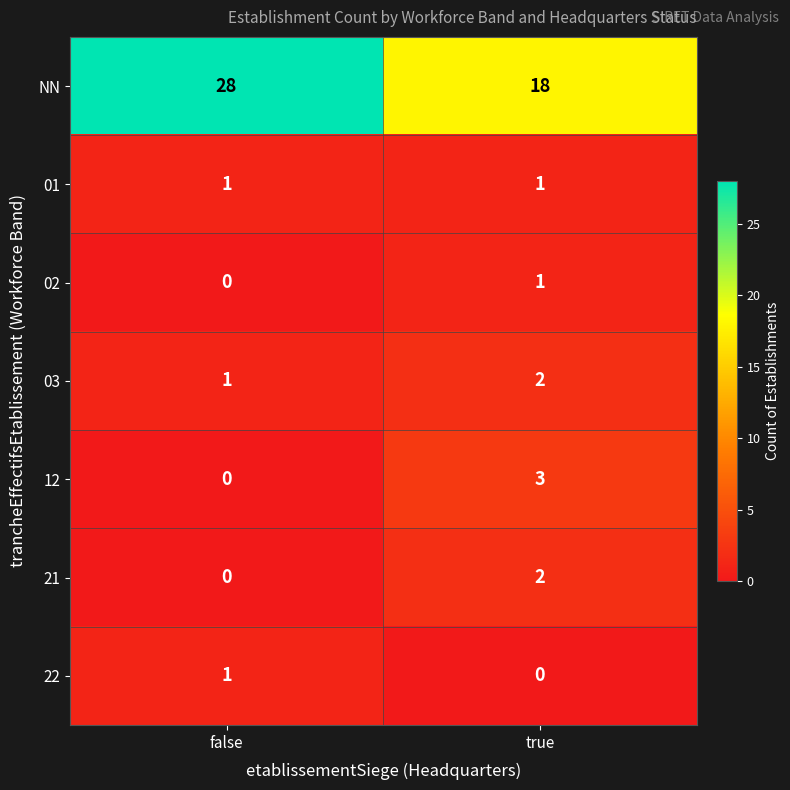

What is the total value across all series at true?

27